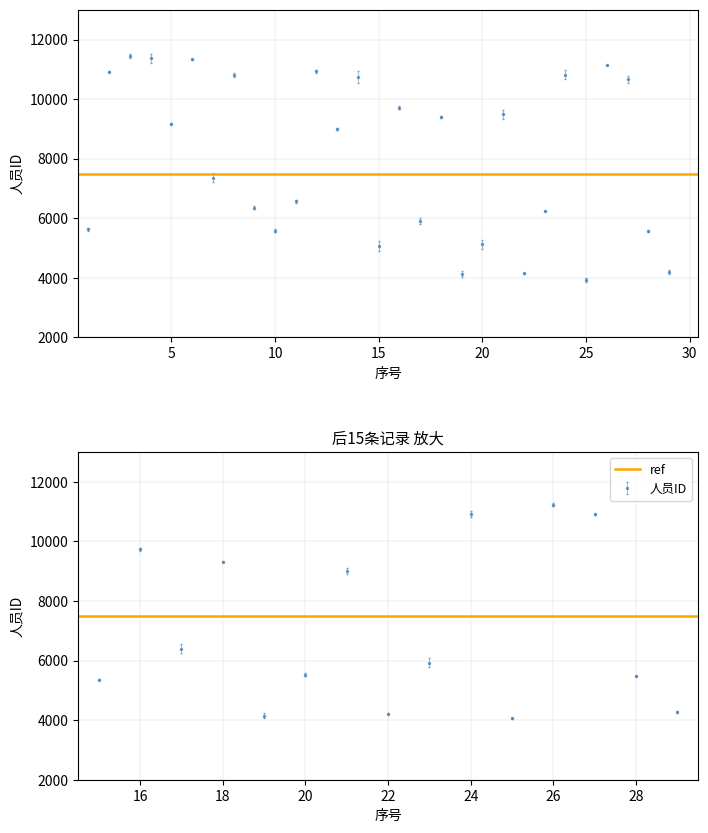

How many lines are shown in the chart?

1